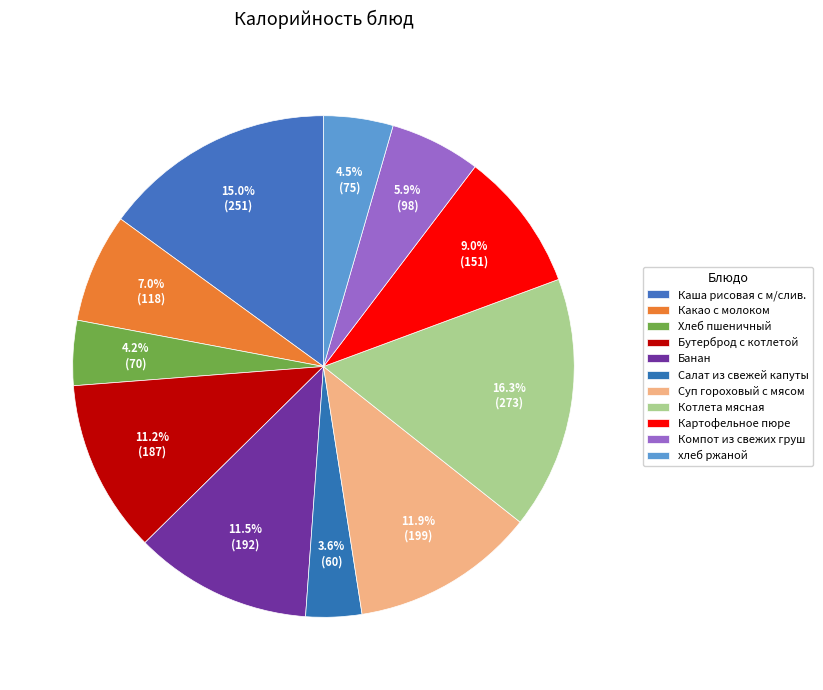

Do Каша рисовая с м/слив. and Банан together represent more than half of the pie?

No